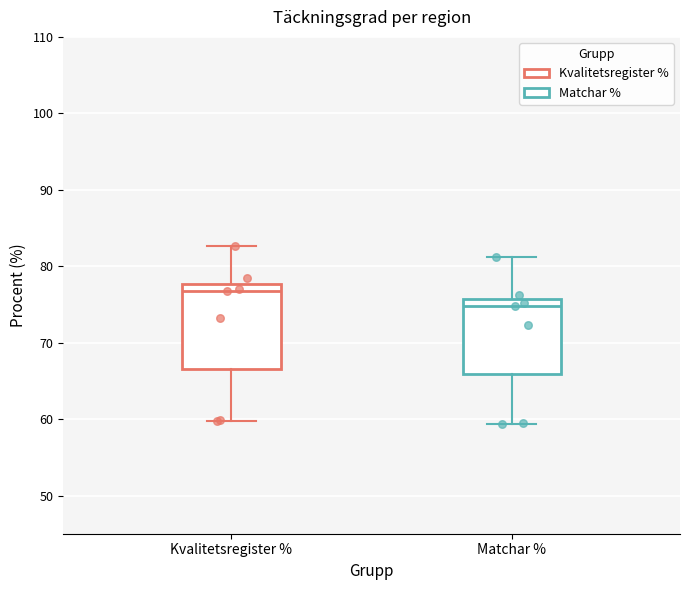

Comparing the boxes themselves (not the whiskers), which one is the tallest?

Kvalitetsregister %